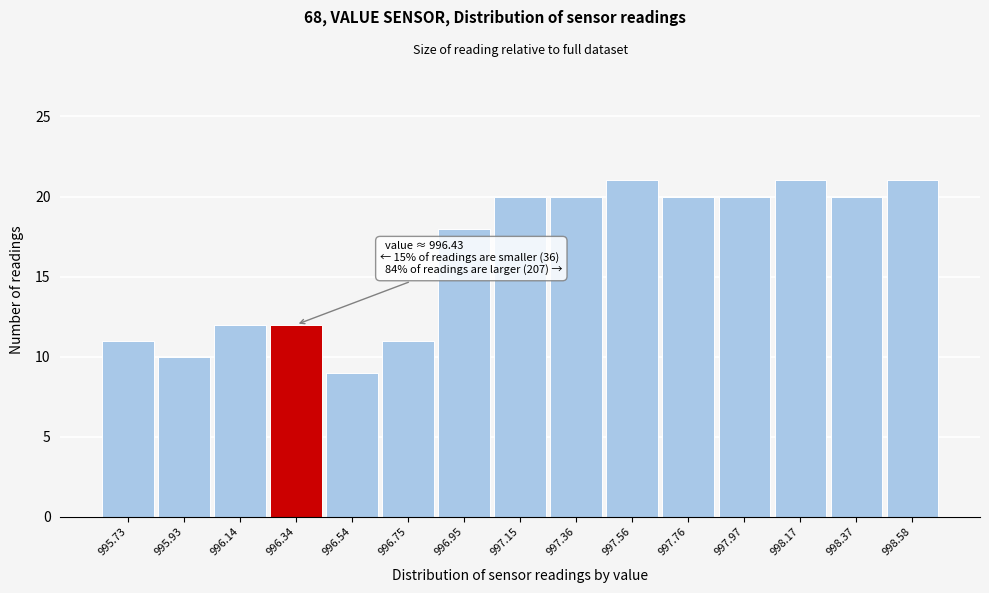

Reading left to right, what are all the values shown in this chart?

995.73=11	995.93=10	996.14=12	996.34=12	996.54=9	996.75=11	996.95=18	997.15=20	997.36=20	997.56=21	997.76=20	997.97=20	998.17=21	998.37=20	998.58=21